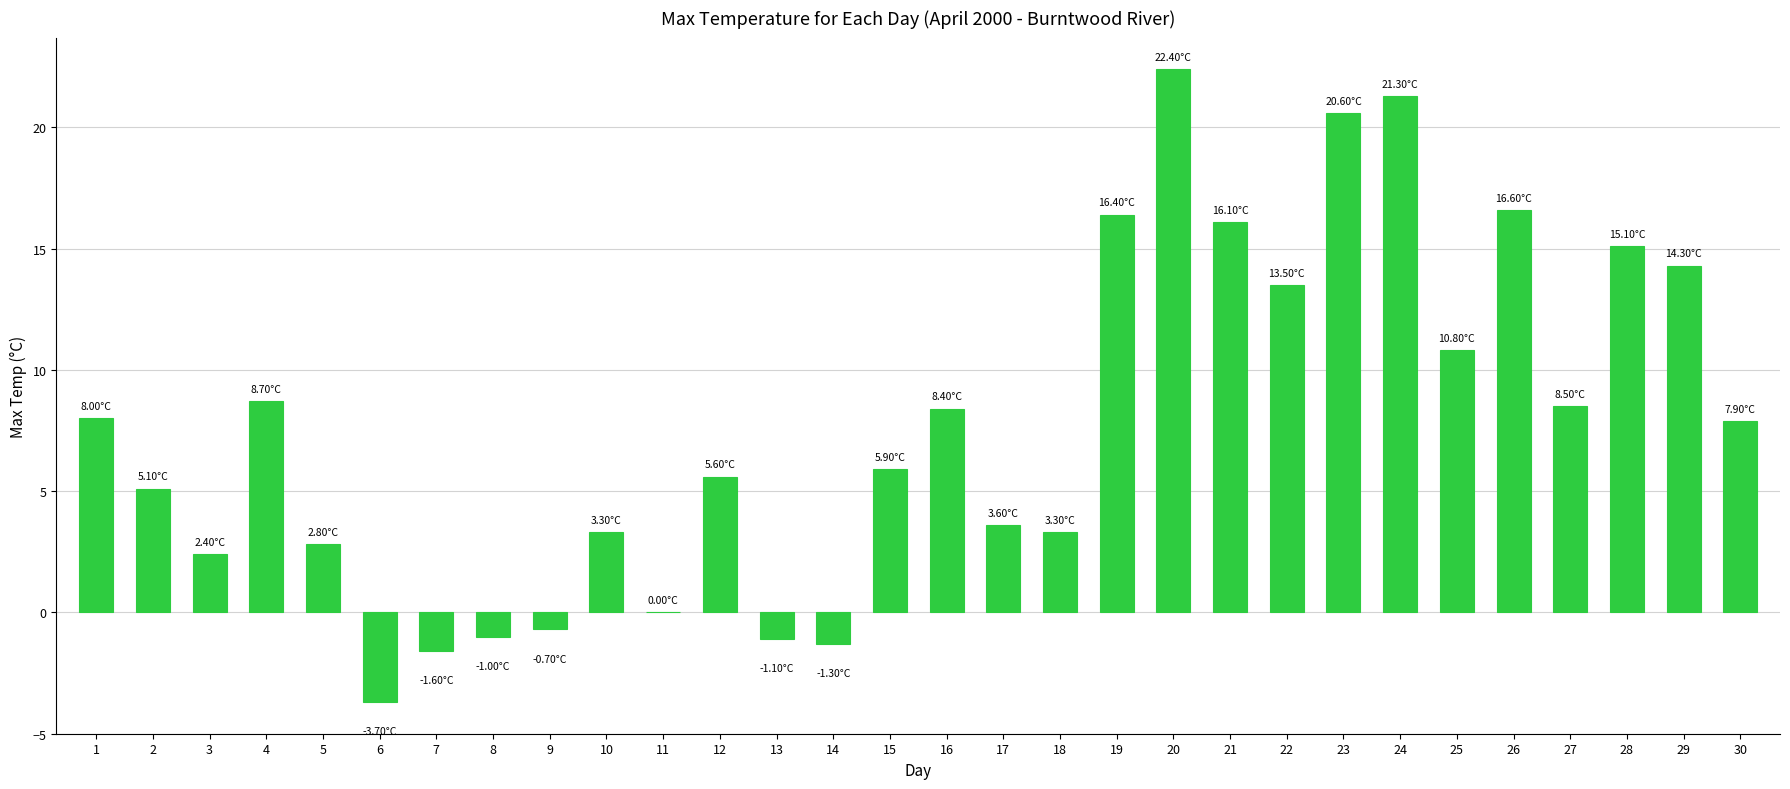

What is the change in value from 19 to 30?

-8.5